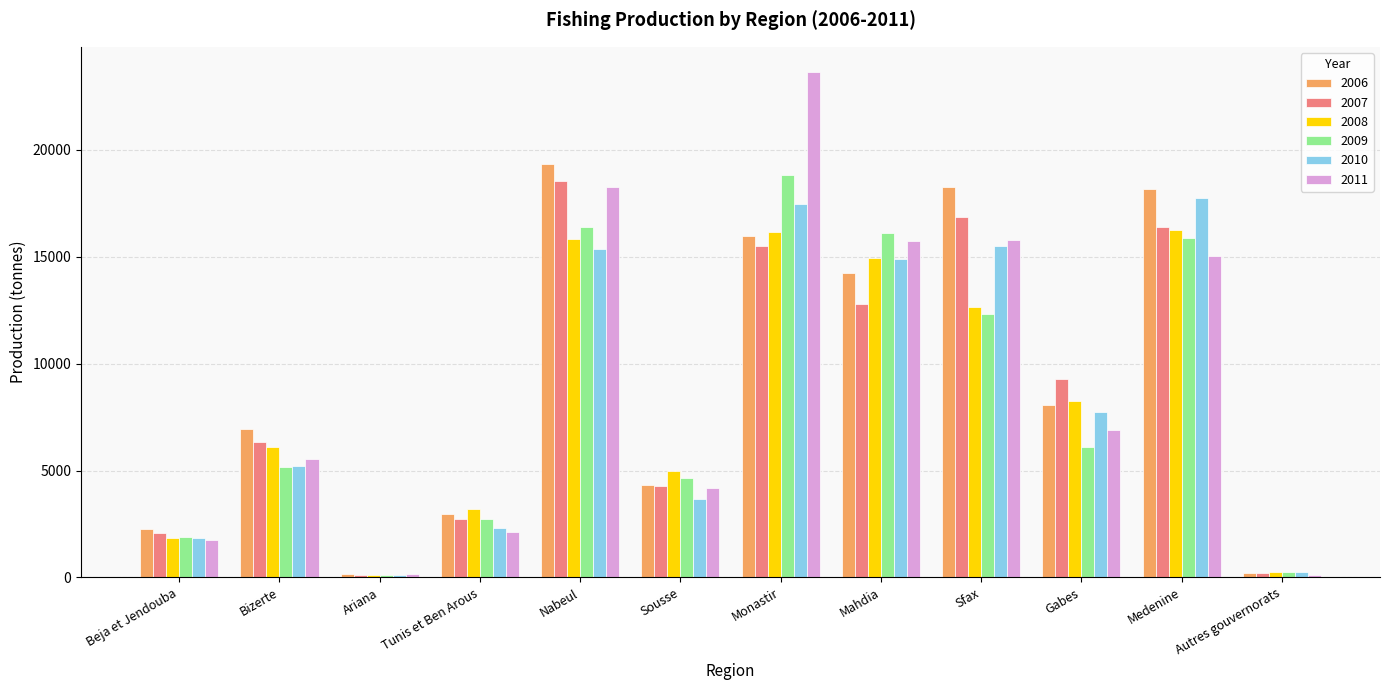

Is the value of 2009 at Beja et Jendouba greater than the value of 2006 at Monastir?

No